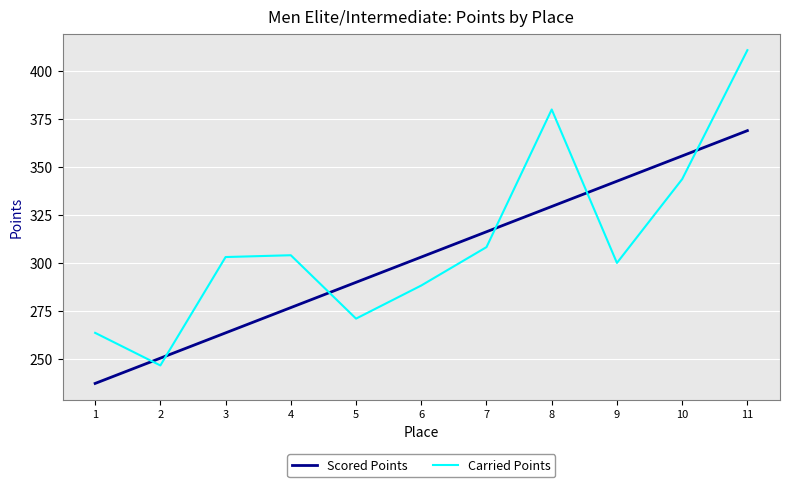

Reading left to right, list all the values displayed in this chart.

Scored Points: 237.4	250.5	263.6	276.8	289.9	303.1	316.2	329.3	342.5	355.6	368.7
Carried Points: 263.6	246.7	303.1	304.0	271.0	288.3	308.2	379.7	300.0	343.5	410.6